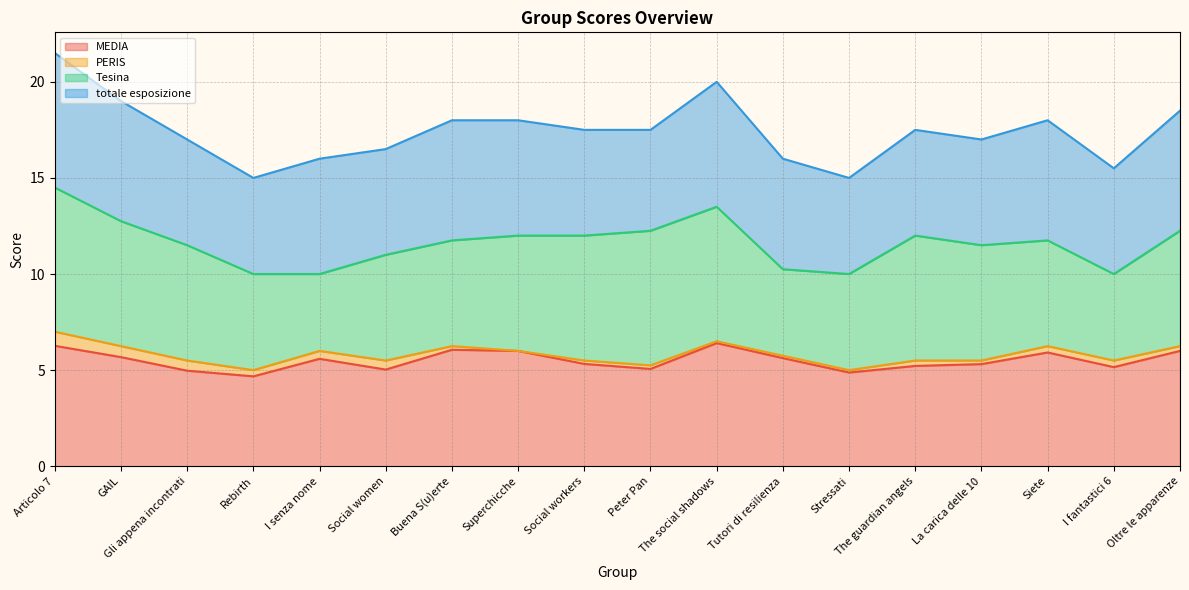

At which label is totale esposizione closest to 6?

I senza nome